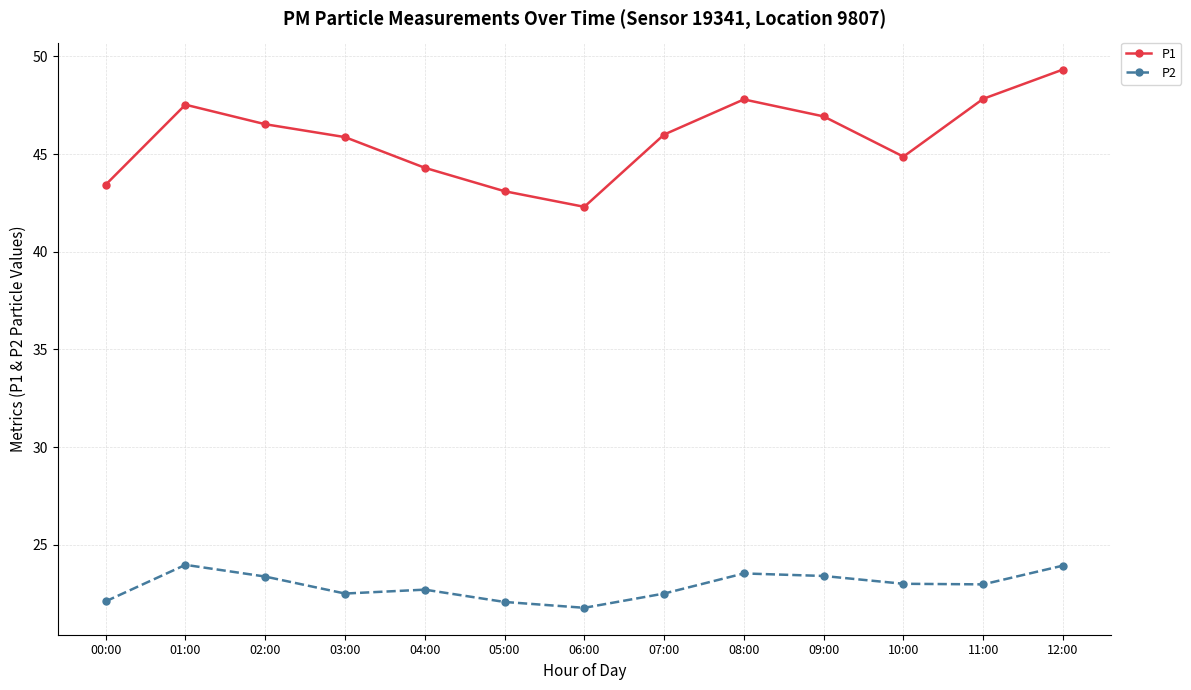

What is the label of the 8th point from the right?

05:00